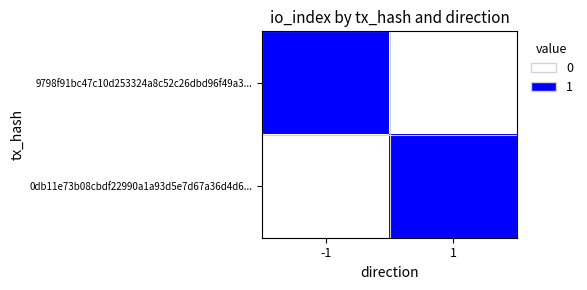

Between -1 and 1, which series saw the biggest shift?

9798f91bc47c10d253324a8c52c26dbd96f49a3...